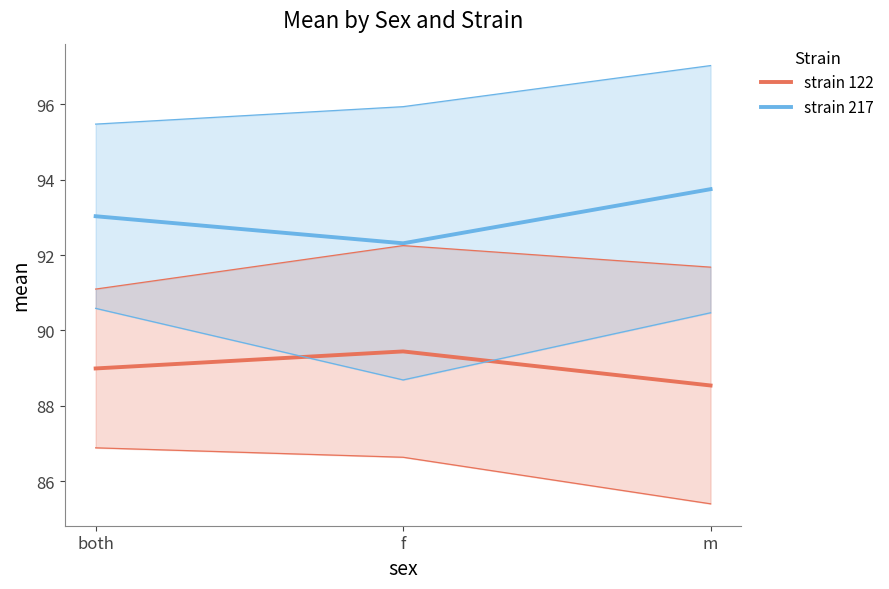

What is the total value across all series at both?

182.0